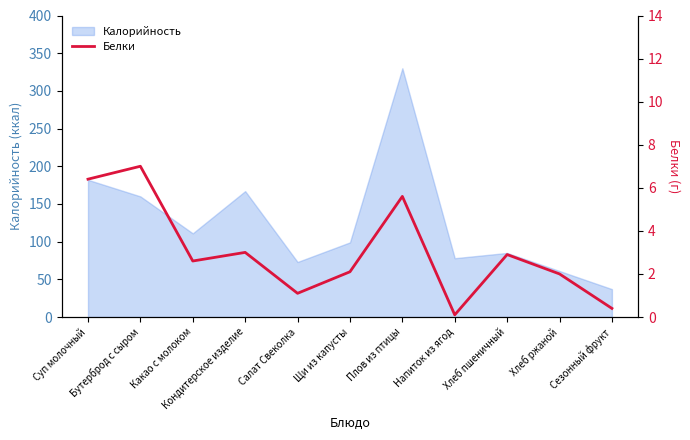

Where does the data first go above 2?

Суп молочный